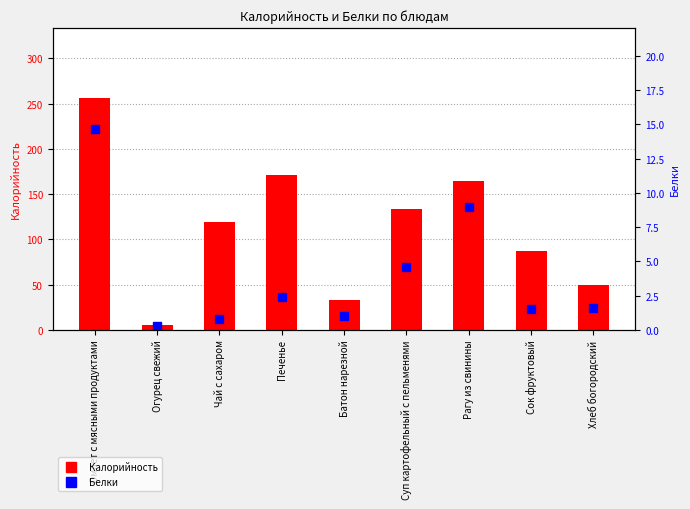

How many bars are there in each group?

2